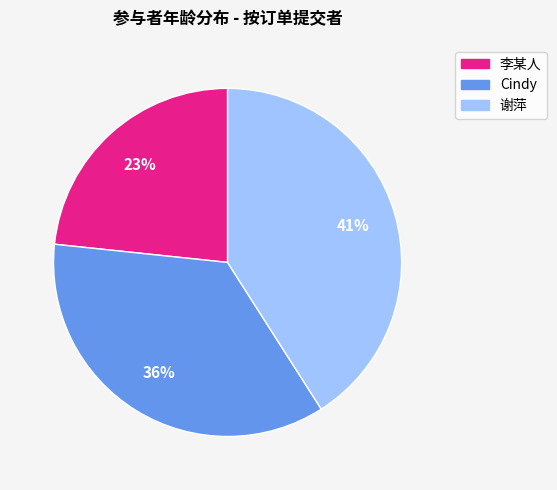

How many segments does this pie chart have?

3